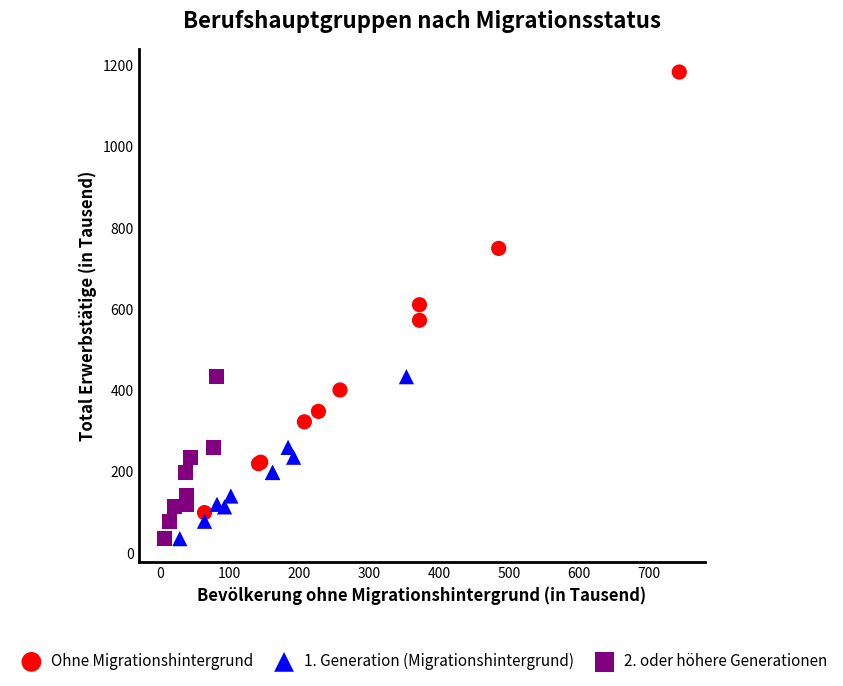

Which series has the largest Y range (max minus min)?

Ohne Migrationshintergrund